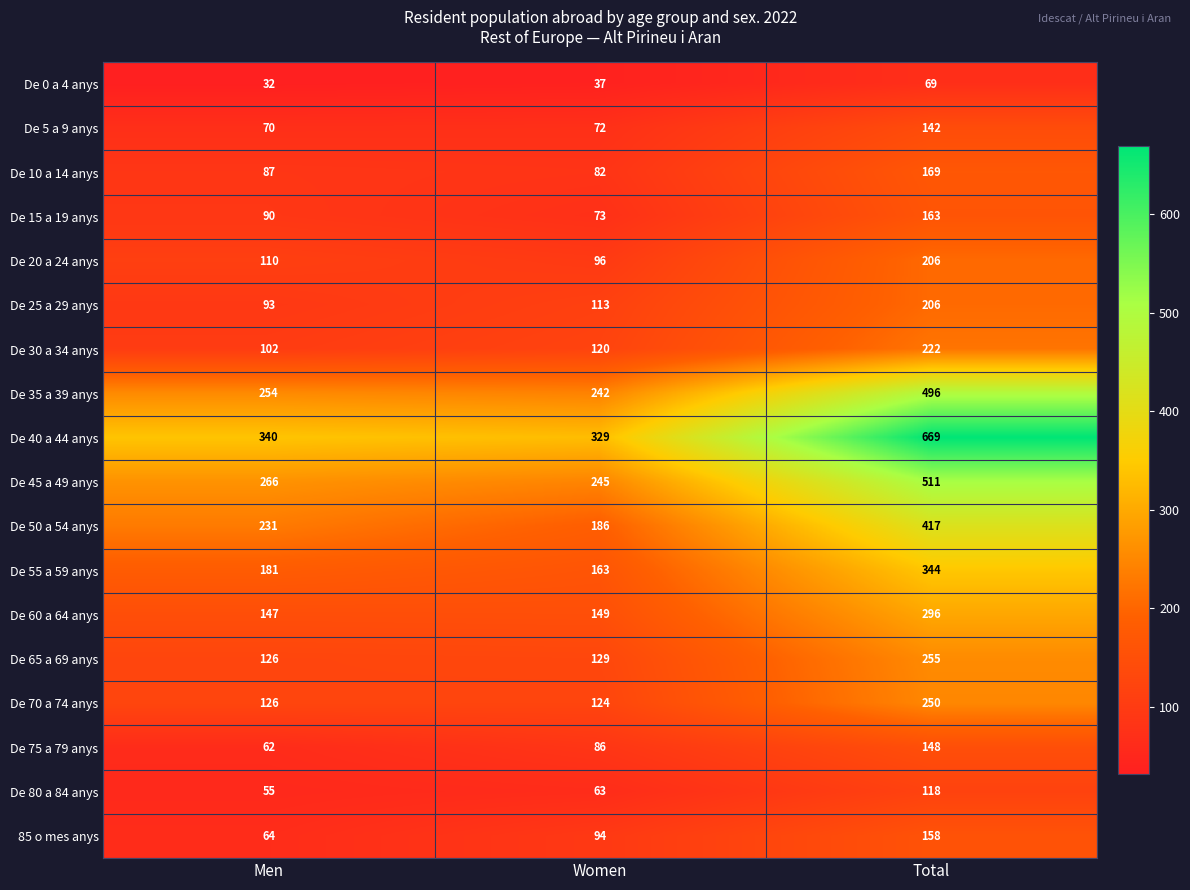

Which category has the highest value across all series?

Total